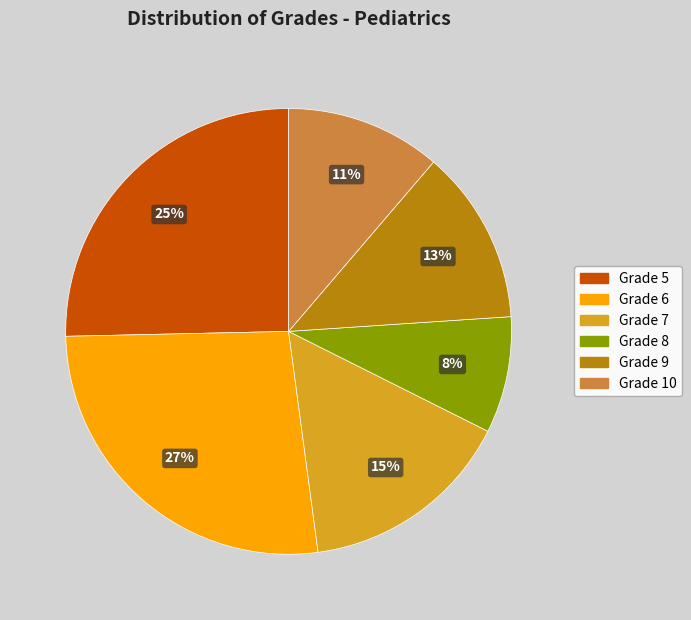

Is there a majority slice in this chart?

No